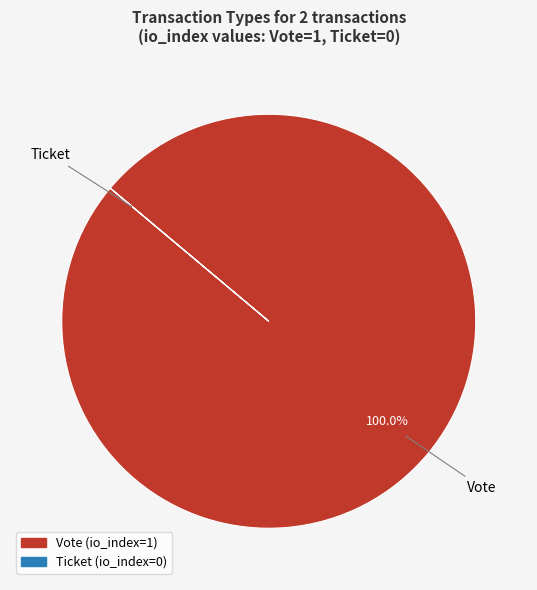

What is the largest slice in the pie chart?

Vote